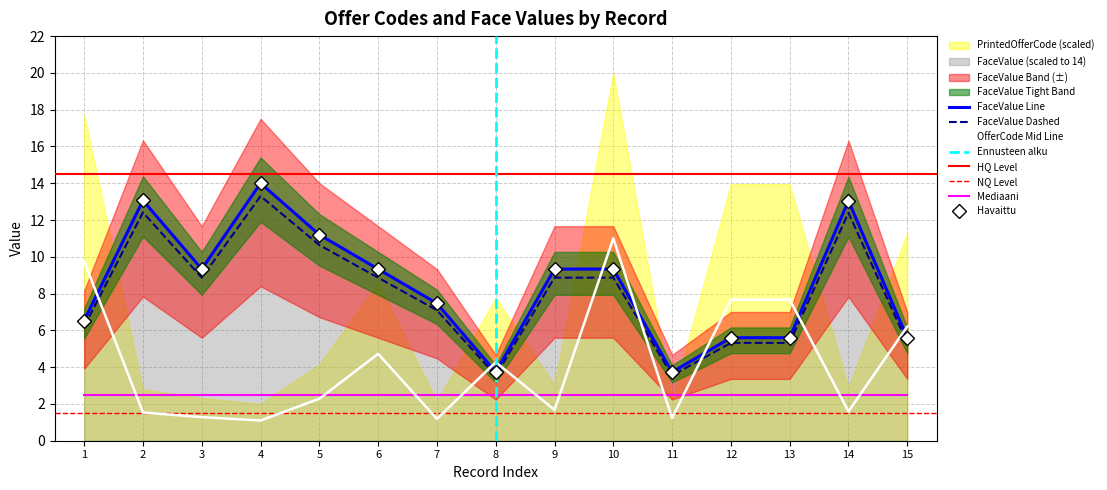

The value of PrintedOfferCode at 10 is 2.5. True or false?

False